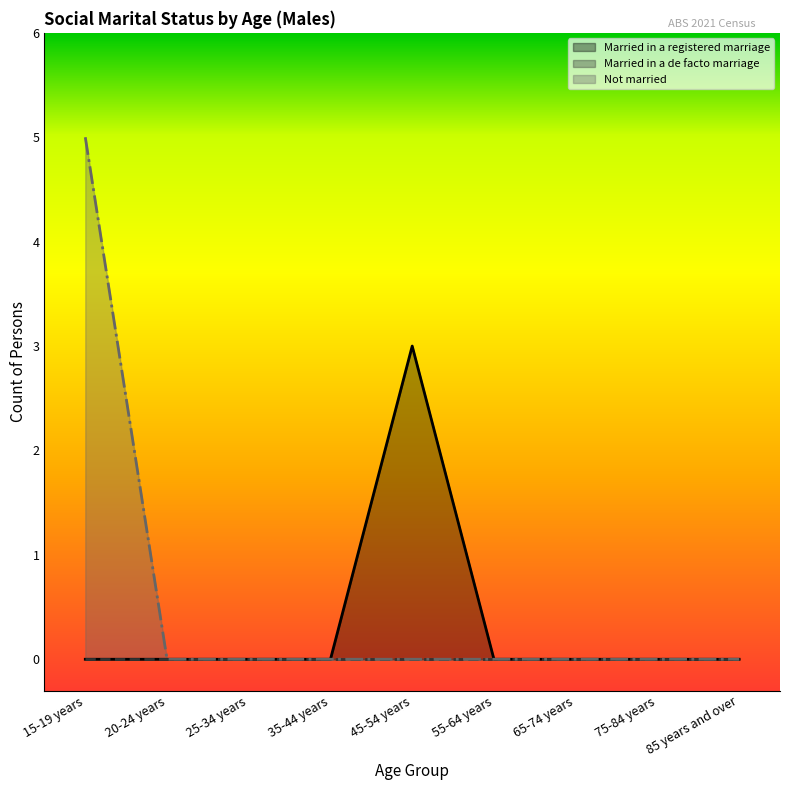

Is the value of Married in a registered marriage at 75-84 years greater than the value of Not married at 85 years and over?

No